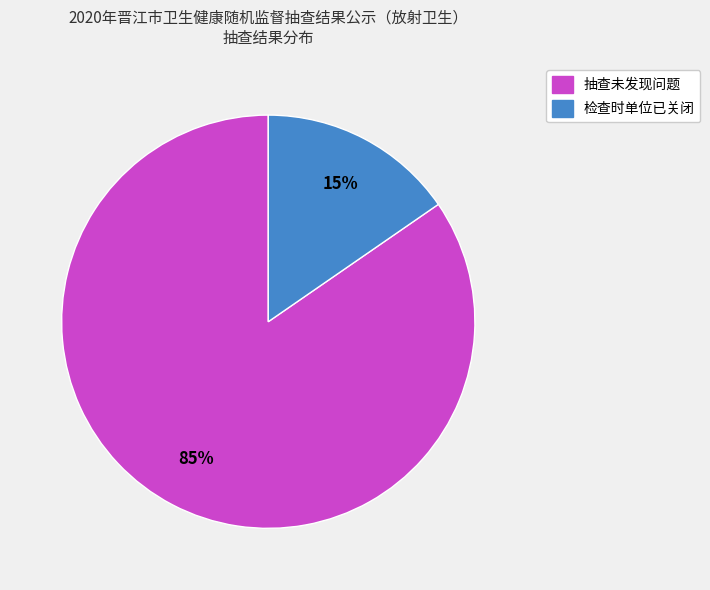

How many slices are in this pie chart?

2